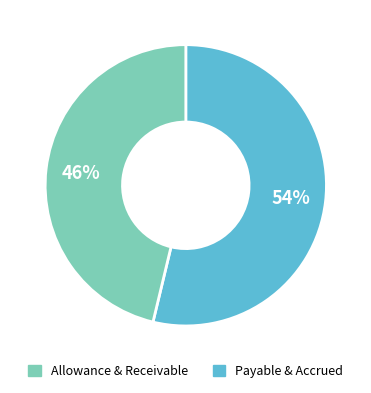

To the nearest percent, what is the average slice percentage?

50%